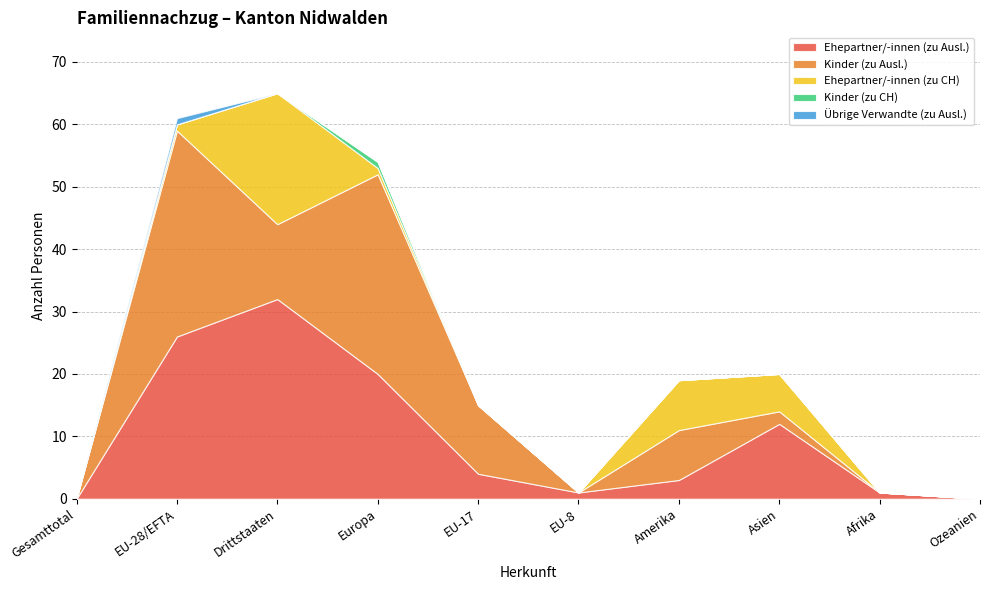

What is the label of the 9th point from the right?

EU-28/EFTA